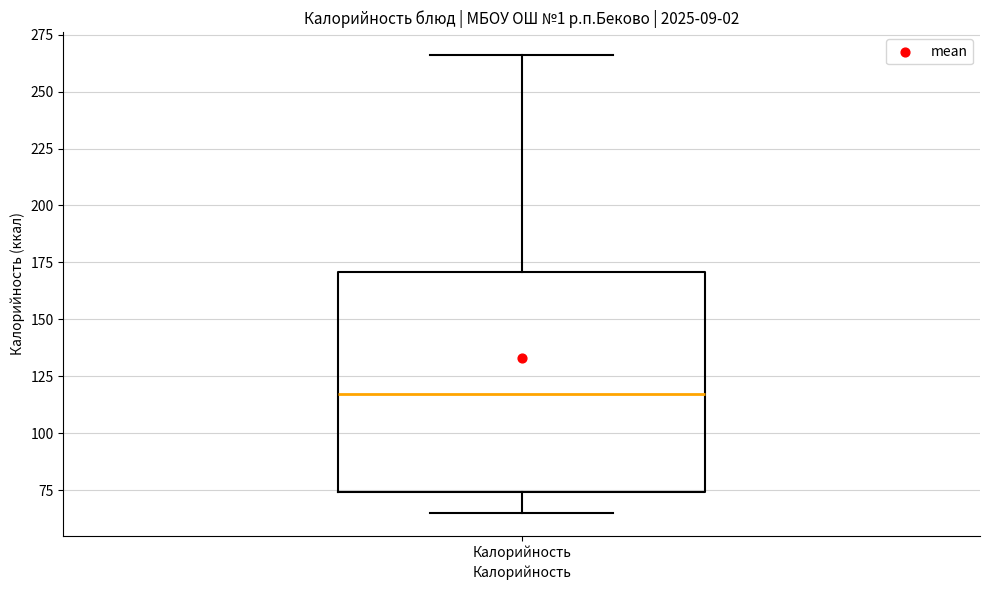

Where does the median line of the box for Калорийность sit on the y-axis? The values are not printed on the chart, so give them approximately, as read against the axis.

115